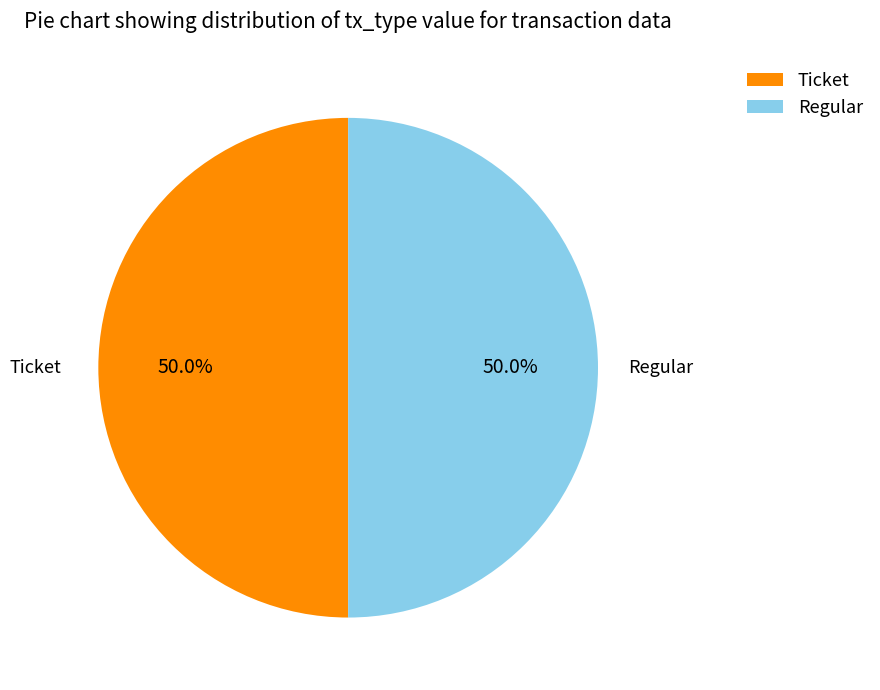

Combined, what portion of the pie is Regular and Ticket?

100.0%